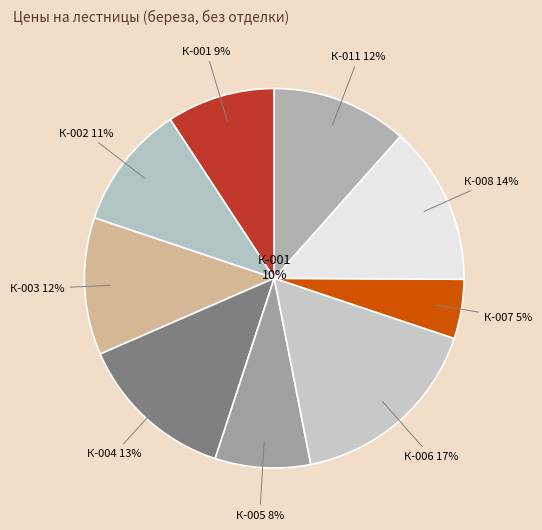

Combined, what portion of the pie is К-003 and К-002?

22.3%